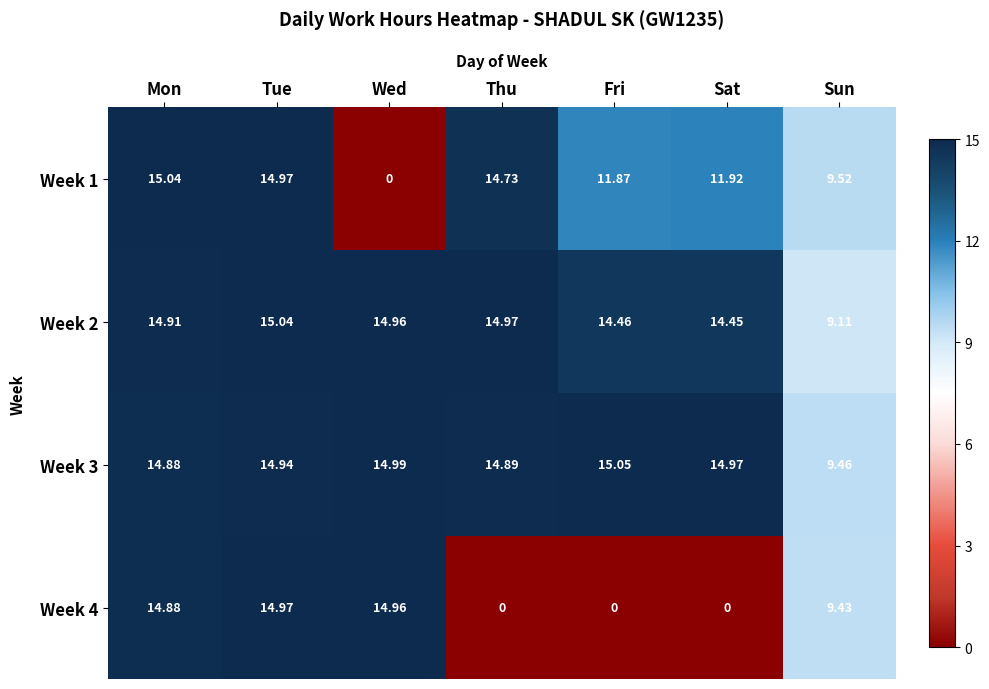

Which series has the largest total across all categories?

Week 3